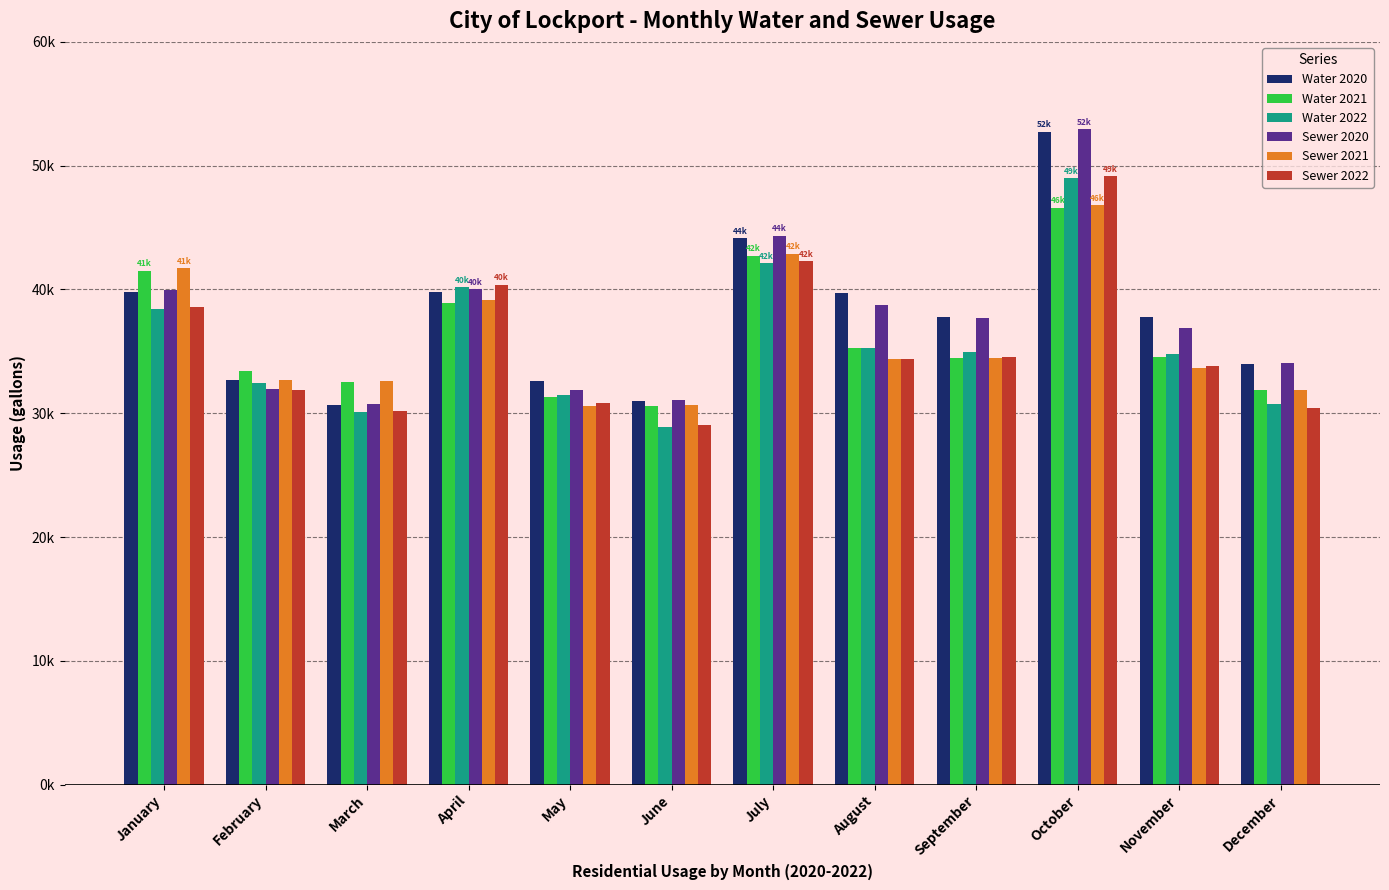

Rank the series by their maximum value, from lowest to highest.

Water 2021, Sewer 2021, Water 2022, Sewer 2022, Water 2020, Sewer 2020